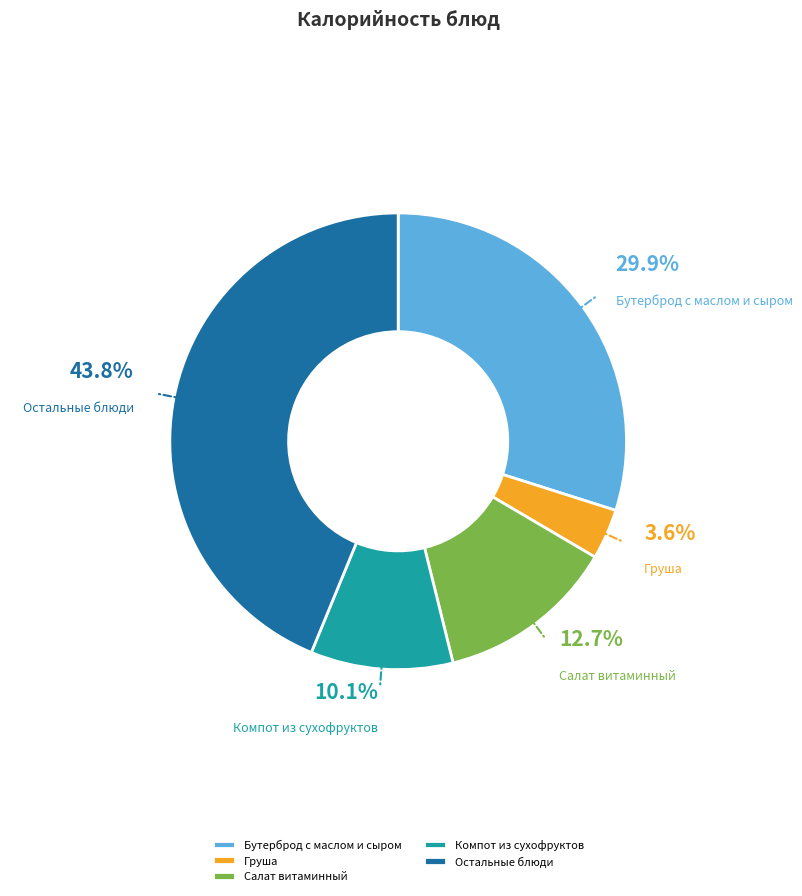

Between Компот из сухофруктов and Остальные блюди, which is larger?

Остальные блюди